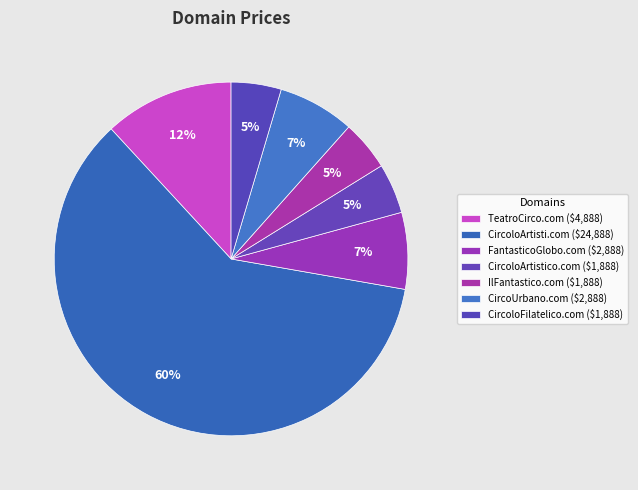

Count the number of slices in the pie.

7